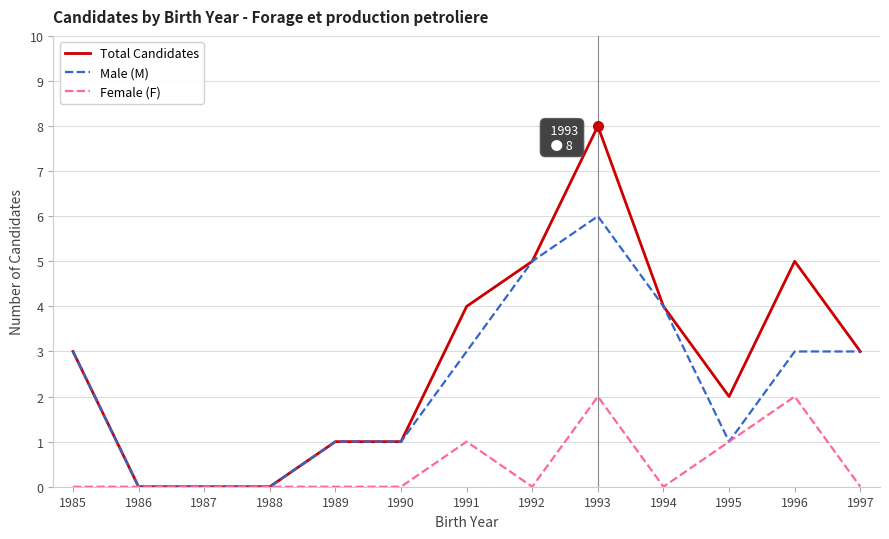

List the series in order of their peak value, highest first.

Total Candidates, Male (M), Female (F)